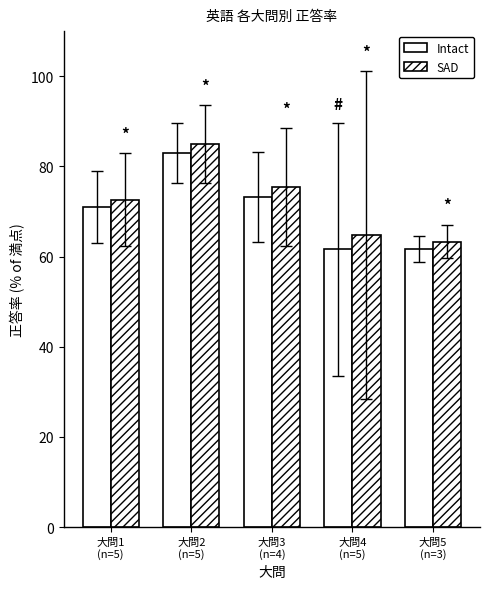

How many bars are there in each group?

2